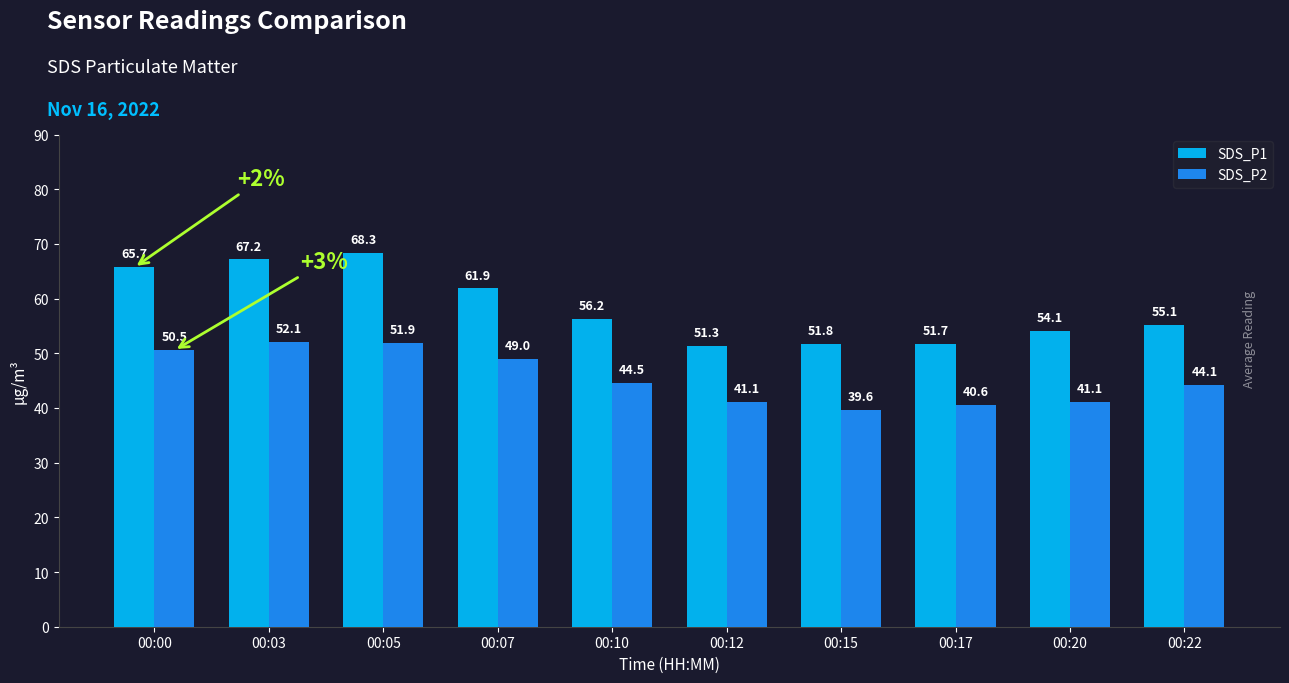

Rank the series by their average value, from lowest to highest.

SDS_P2, SDS_P1